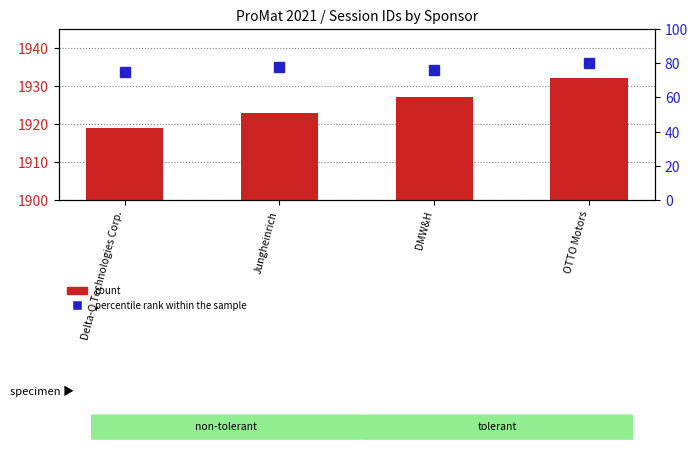

What is the average value of the percentile rank within the sample series?

77